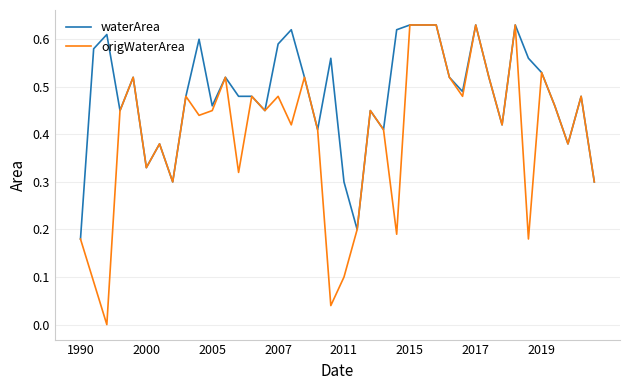

Which series has the widest spread of values?

origWaterArea